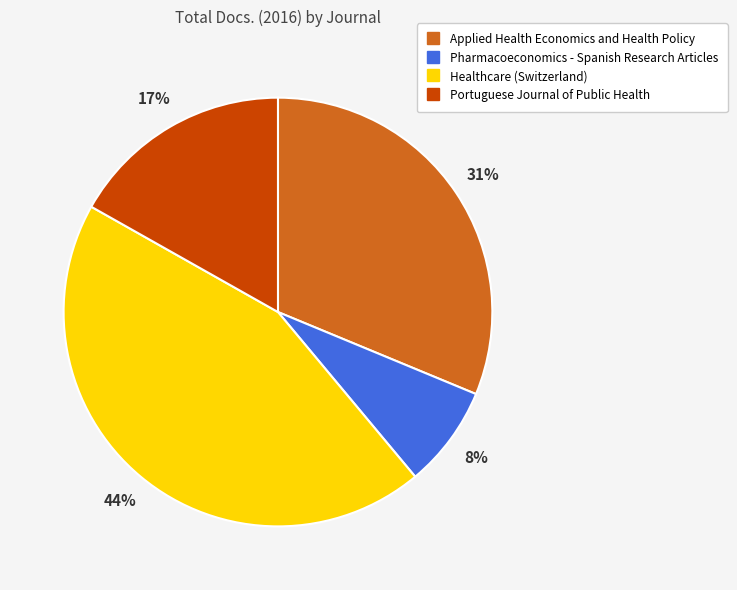

Combined, do Pharmacoeconomics - Spanish Research Articles and Applied Health Economics and Health Policy account for over 50%?

No